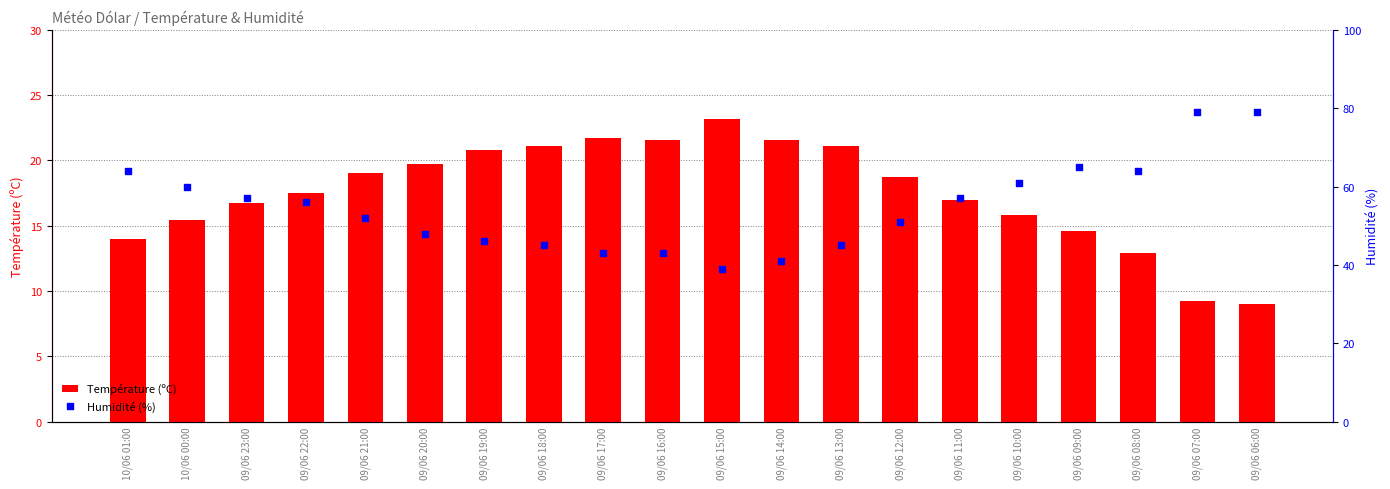

What is the total value across all series at 09/06 07:00?

88.2